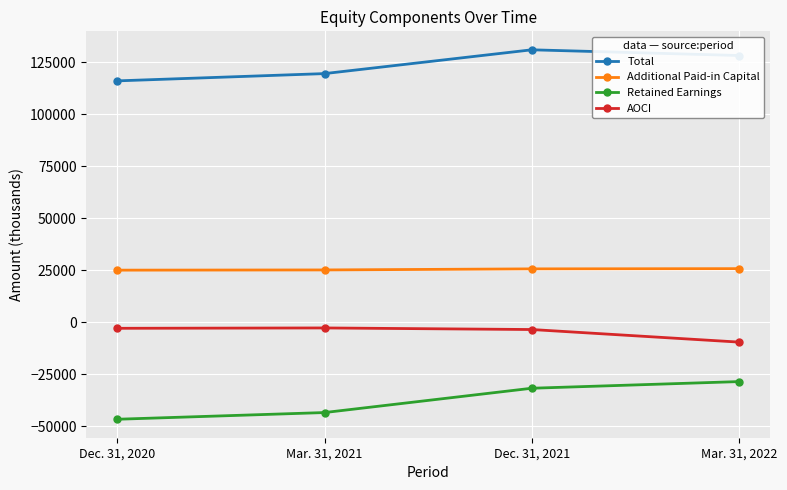

Is the value of Retained Earnings at Mar. 31, 2022 greater than the value of Additional Paid-in Capital at Dec. 31, 2021?

No